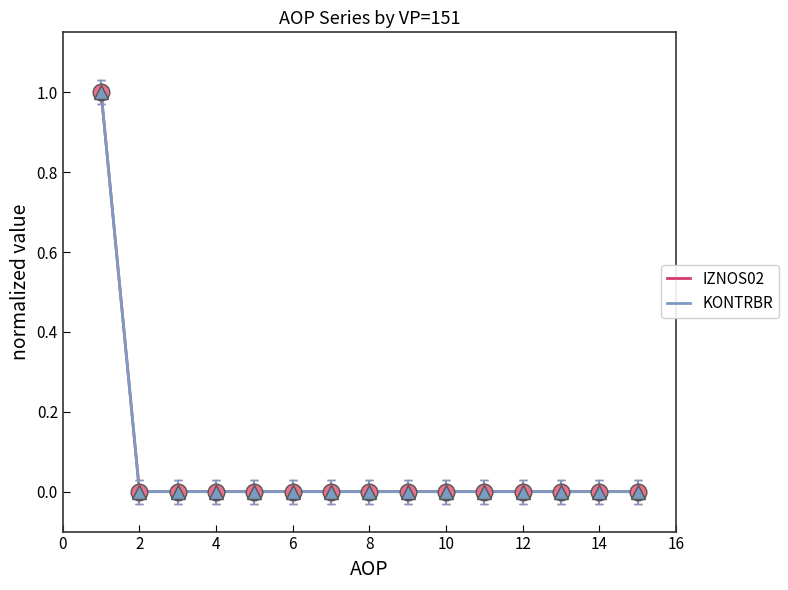

Does the chart have visible grid lines?

No